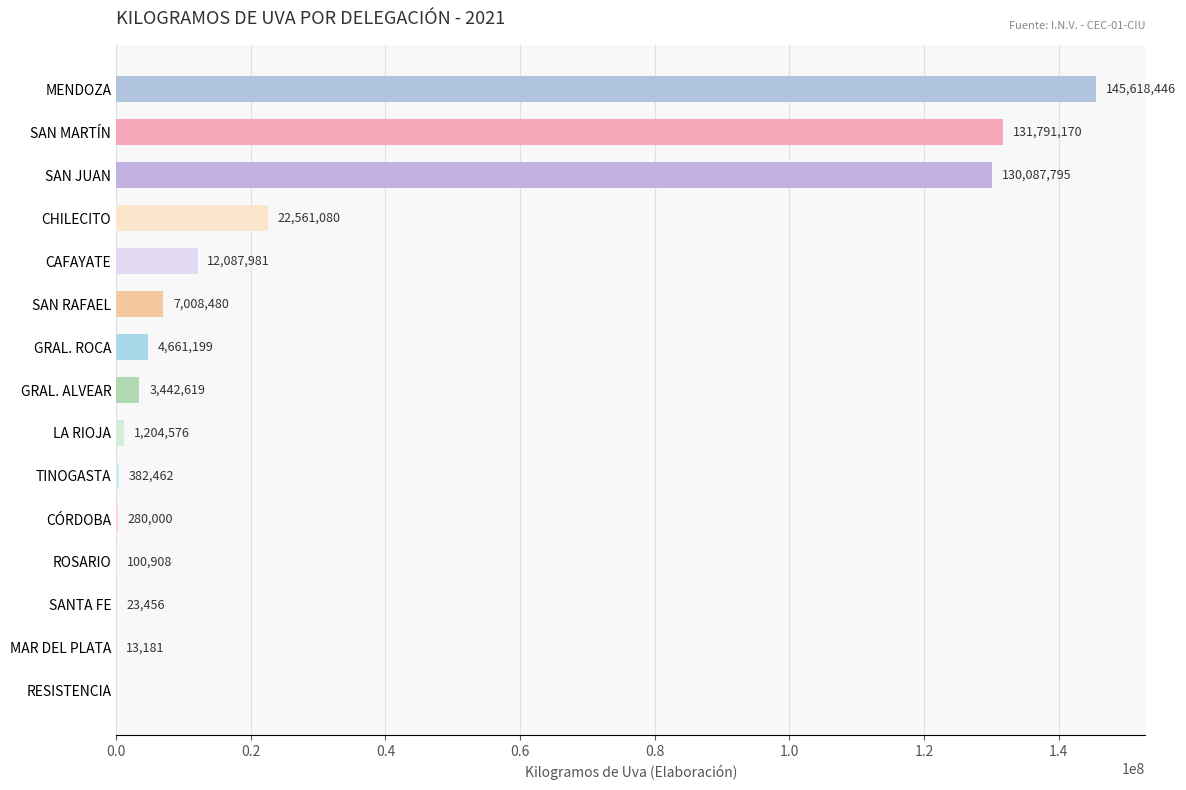

True or false: the data shows 79814022 at SAN JUAN.

False